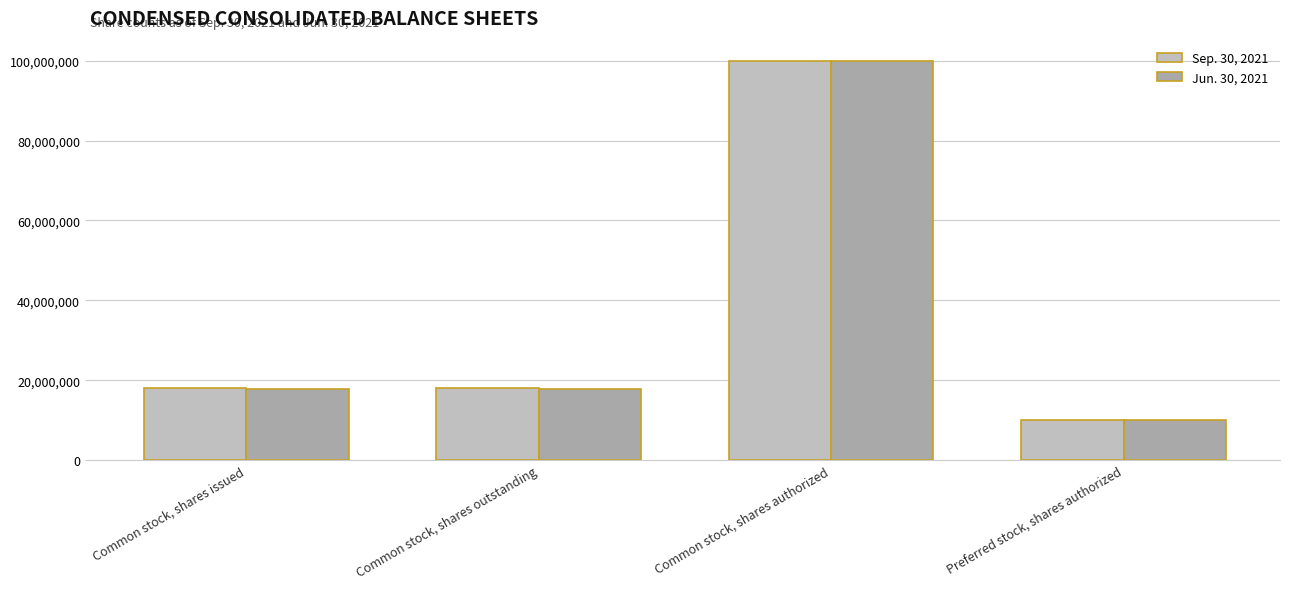

Between Common stock, shares issued and Common stock, shares authorized, which series saw the biggest shift?

Jun. 30, 2021